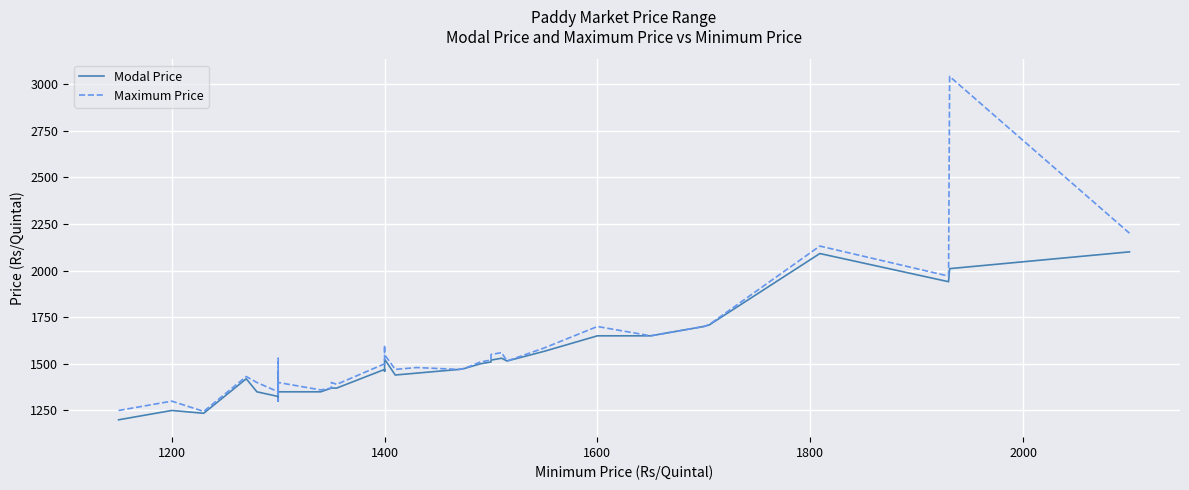

True or false: Maximum Price and Modal Price intersect in this chart.

False